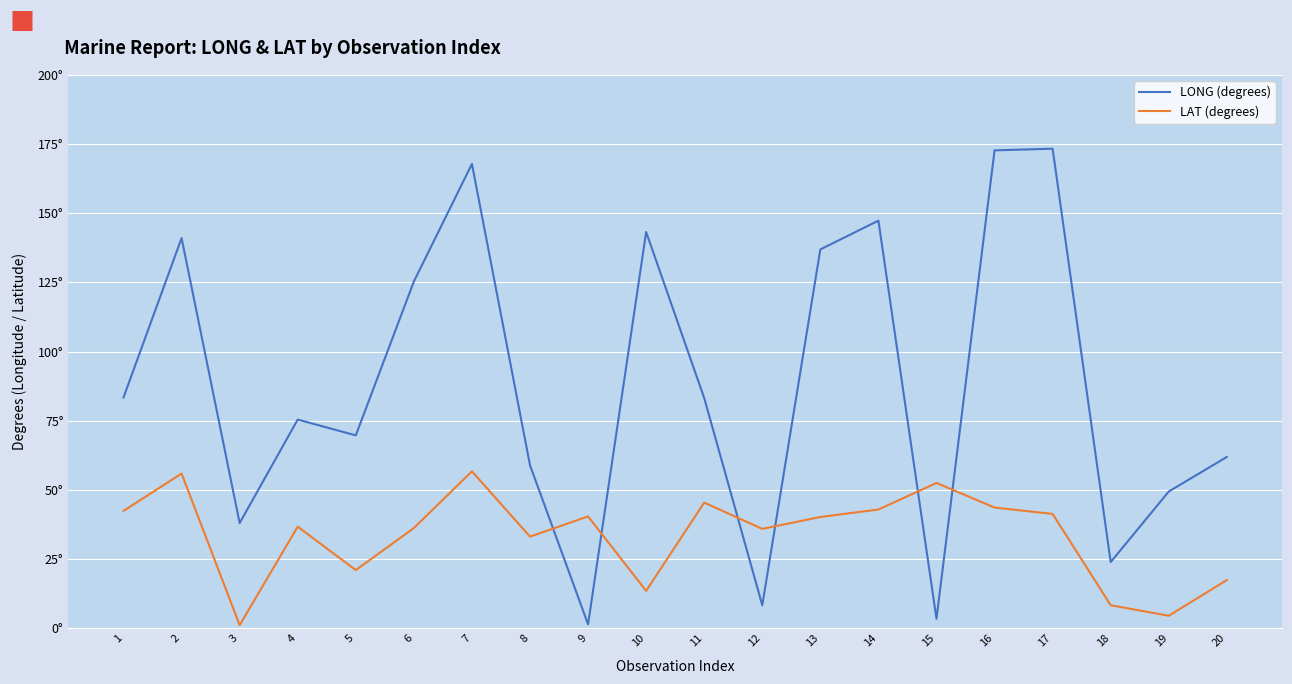

Reading right to left, transcribe all the data shown in this chart.

LONG (degrees): 61.9	49.4	23.9	173.3	172.7	3.4	147.3	136.9	8.3	83.2	143.2	1.4	58.9	167.8	125.3	69.7	75.4	38.0	141.0	83.4
LAT (degrees): 17.4	4.5	8.3	41.3	43.6	52.5	42.9	40.2	35.9	45.4	13.5	40.4	33.1	56.7	36.2	21.0	36.7	1.1	55.9	42.4